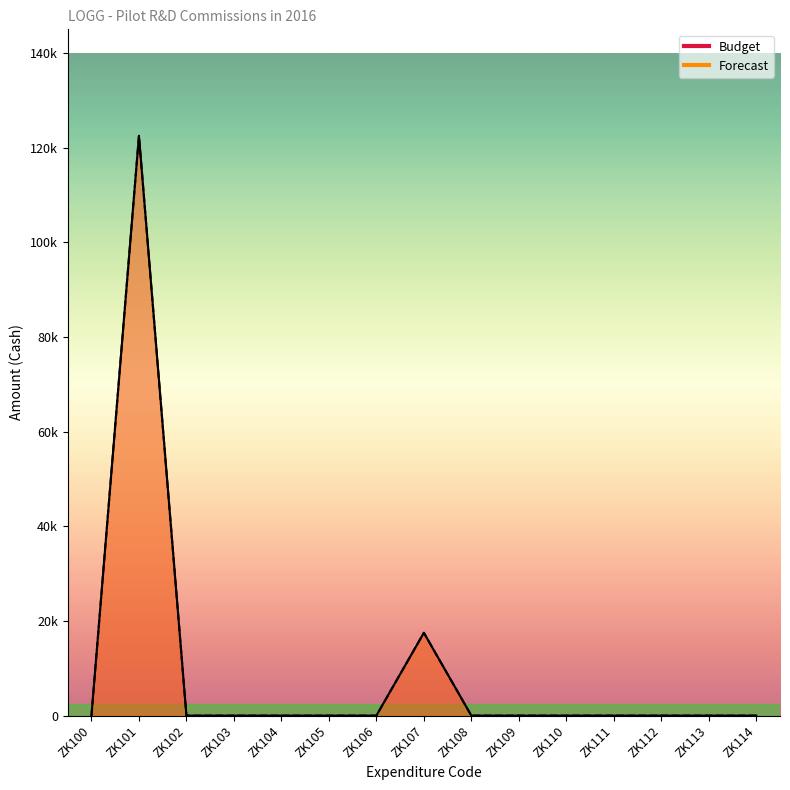

True or false: Budget has more than 2 interior local peaks.

False